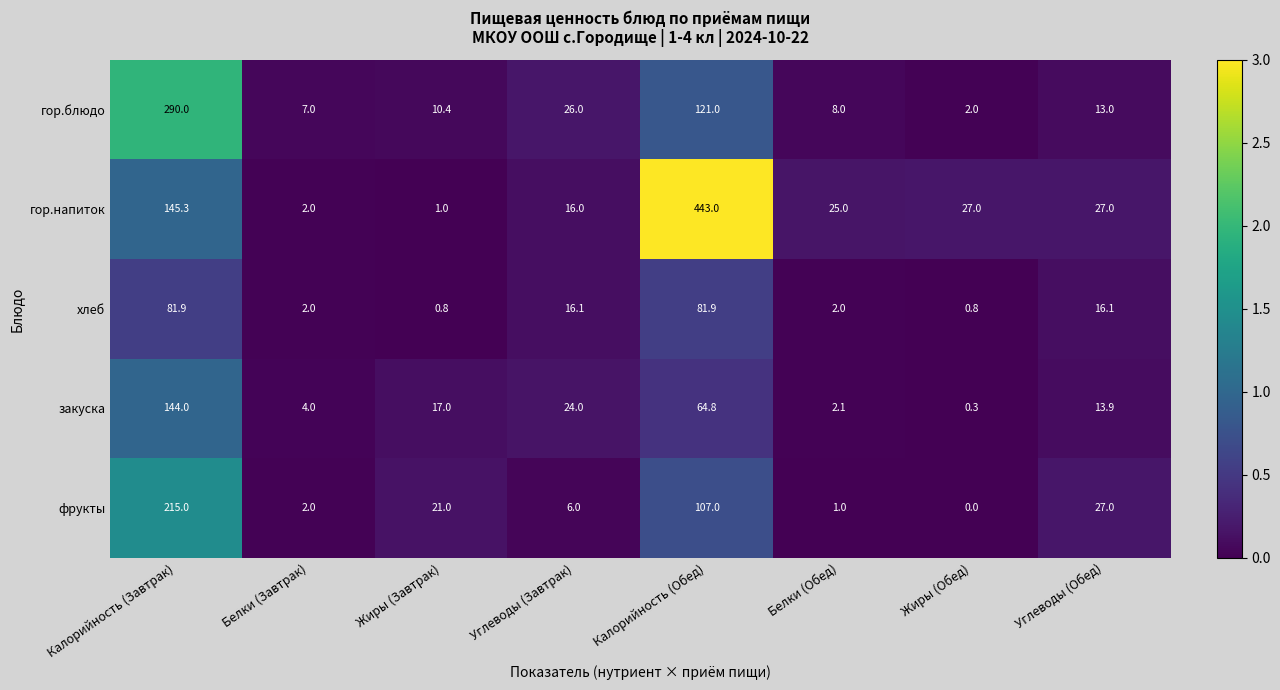

What is the approximate value of хлеб at Жиры (Завтрак)?

0.8